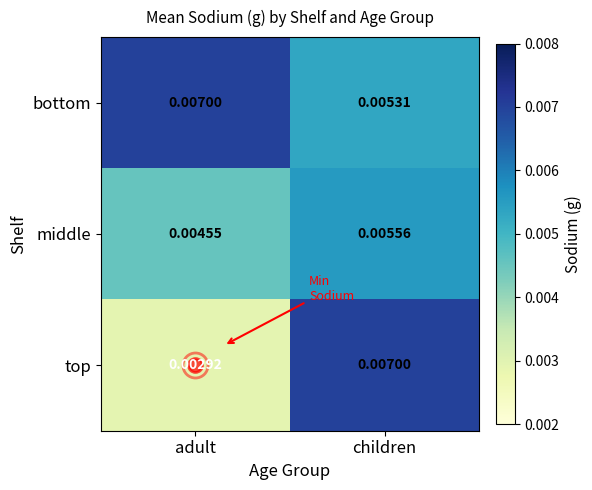

Which series has the widest spread of values?

top